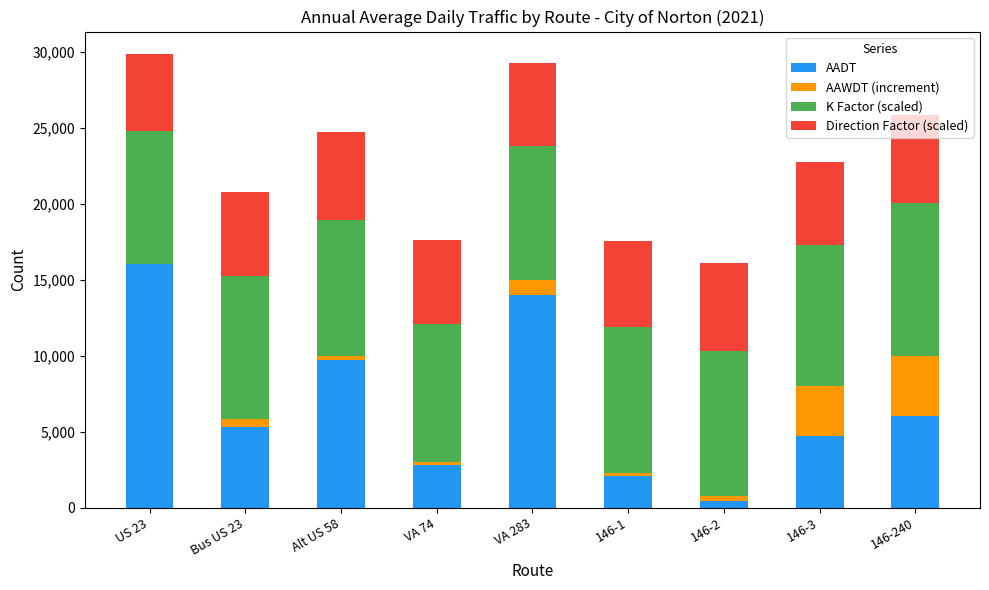

What is the maximum value for AADT?

16000